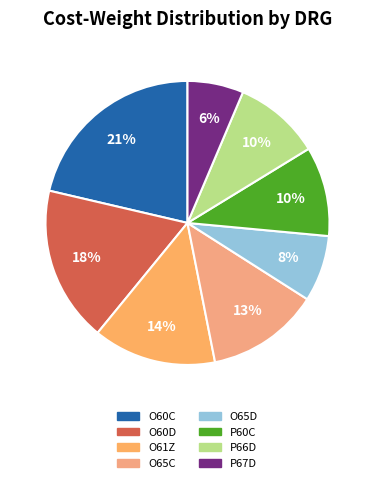

What is the change in value from O60D to O61Z?

-0.1